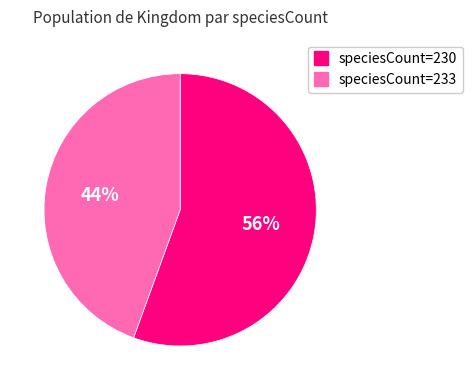

Is there a majority slice in this chart?

Yes